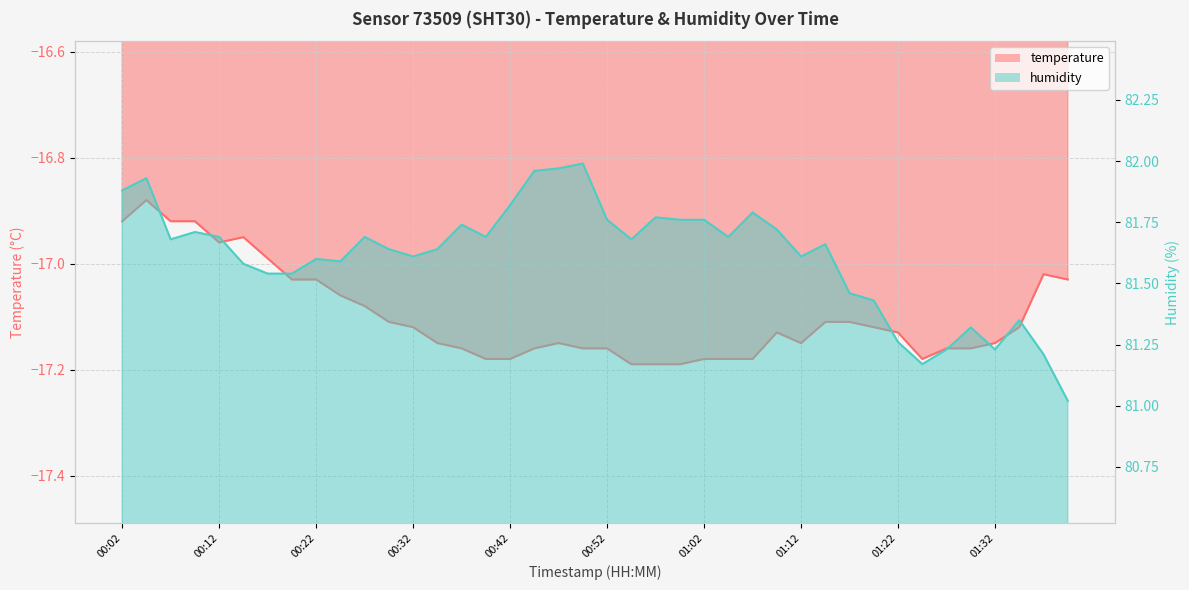

What is the value of the humidity point at the 39th from the left?

81.2